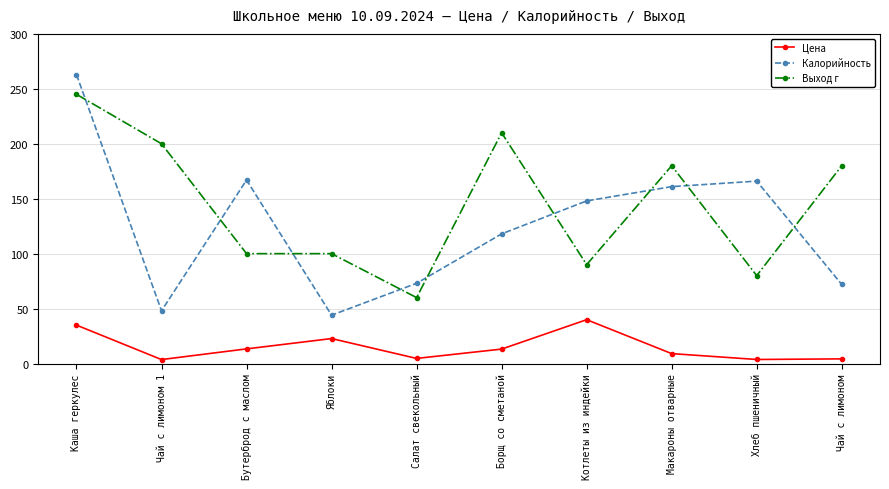

Where is the first local maximum for Цена?

Яблоки